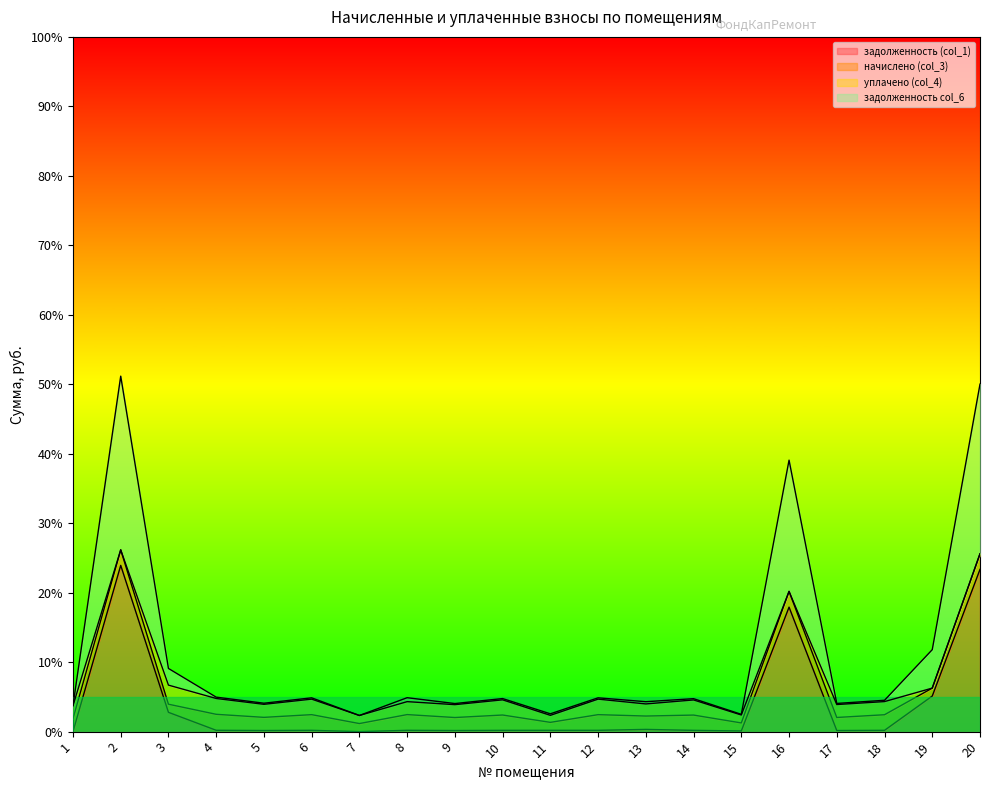

What is the sum of all задолженность col_6 values?

113.2